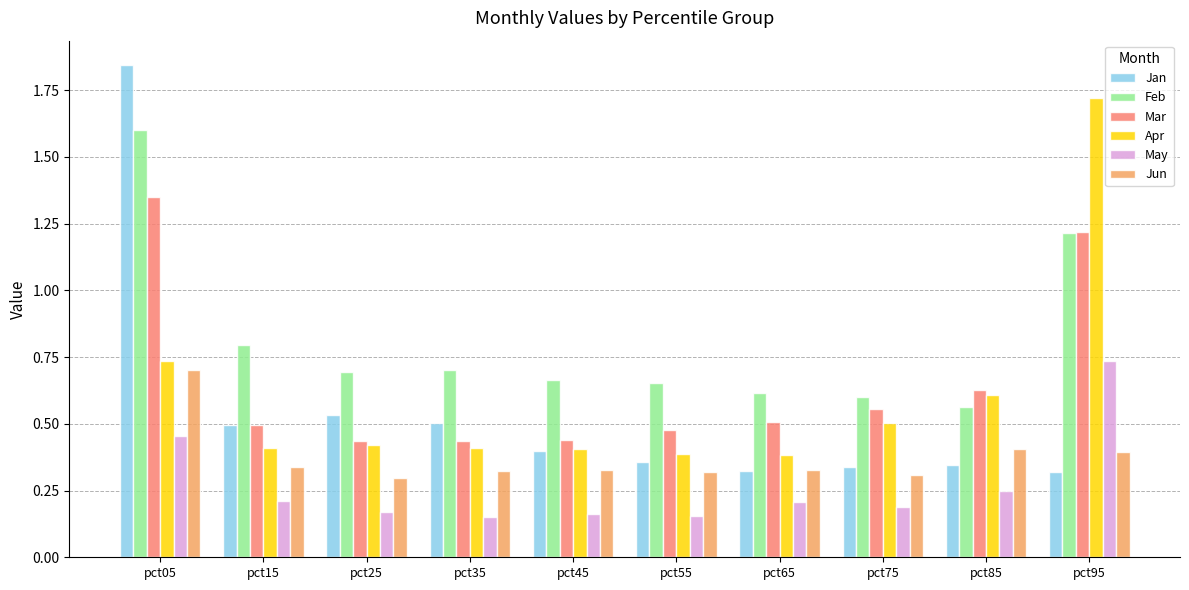

Is it true that May equals 0.2 at pct75?

True